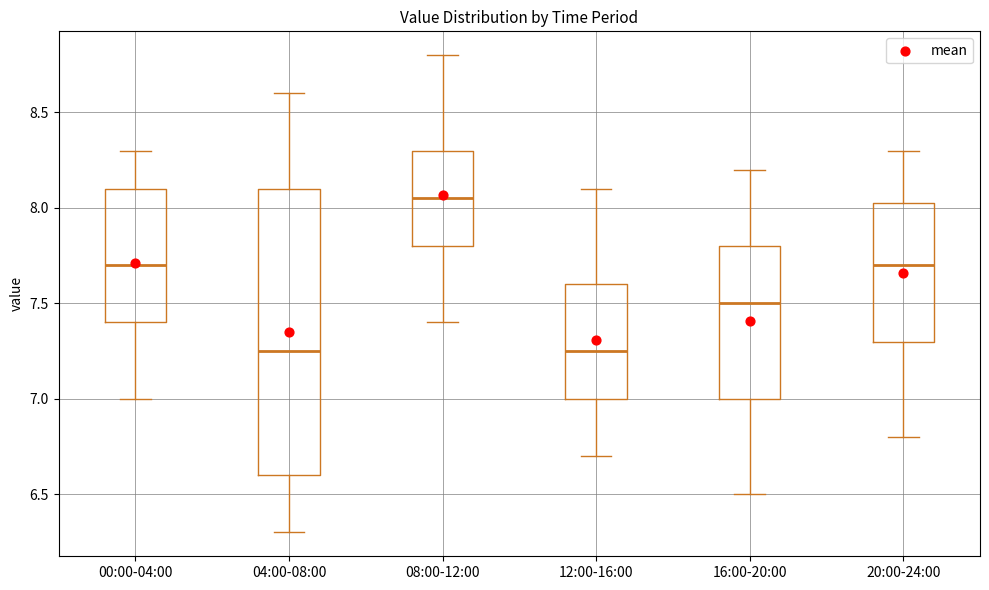

Reading left to right, transcribe this box plot: for each box, give where its median line is, the range the box spans, and where its two whiskers end, as read against the y-axis. The values are not printed on the chart, so give them approximately, as read against the axis.

00:00-04:00: median 7.70, box 7.40 to 8.10, whiskers 7.00 to 8.30
04:00-08:00: median 7.25, box 6.60 to 8.10, whiskers 6.30 to 8.60
08:00-12:00: median 8.05, box 7.80 to 8.30, whiskers 7.40 to 8.80
12:00-16:00: median 7.25, box 7.00 to 7.60, whiskers 6.70 to 8.10
16:00-20:00: median 7.50, box 7.00 to 7.80, whiskers 6.50 to 8.20
20:00-24:00: median 7.70, box 7.30 to 8.05, whiskers 6.80 to 8.30